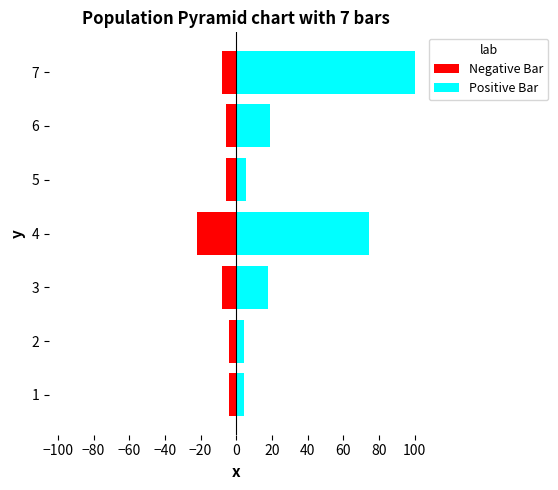

What is the difference between the second highest and second lowest values in the Negative Bar series?

3.6